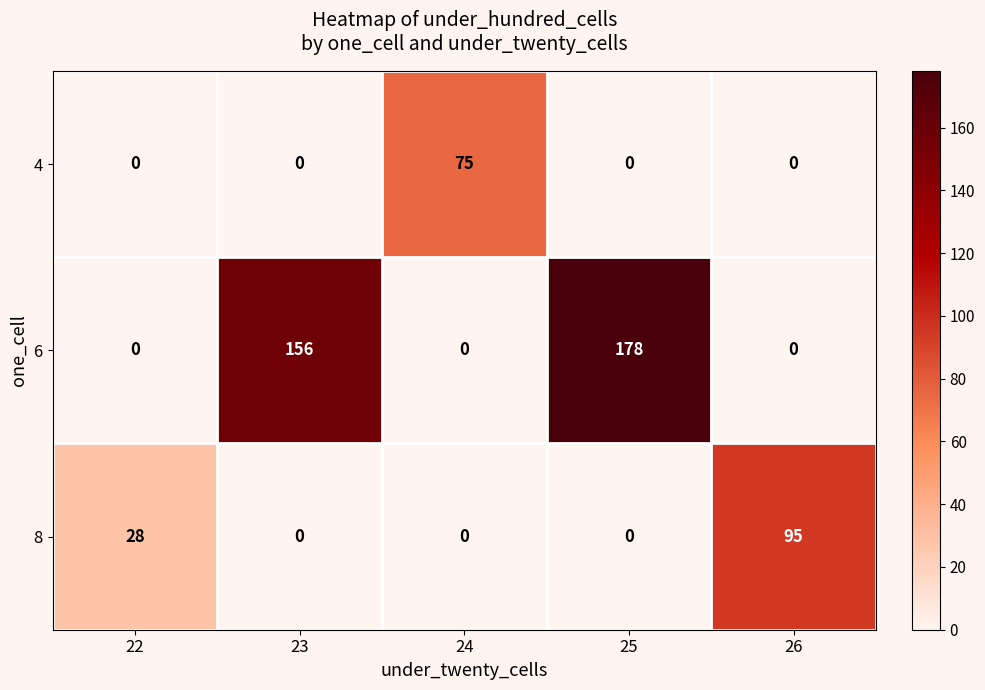

What is the difference between the highest and lowest values at 25?

178